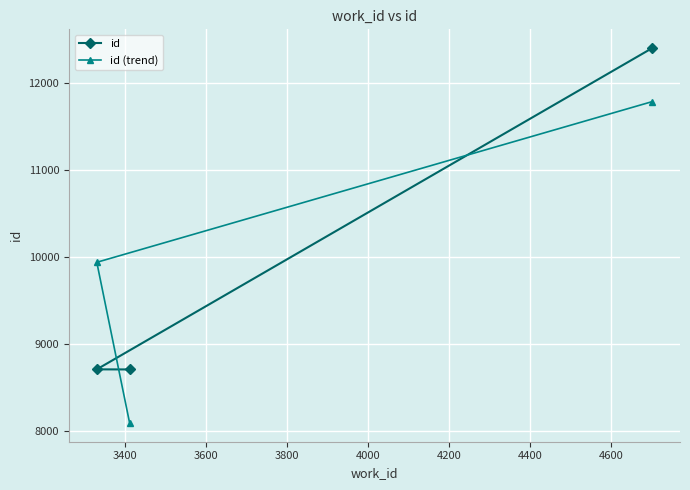

What is the sum of all id values?

29806.0